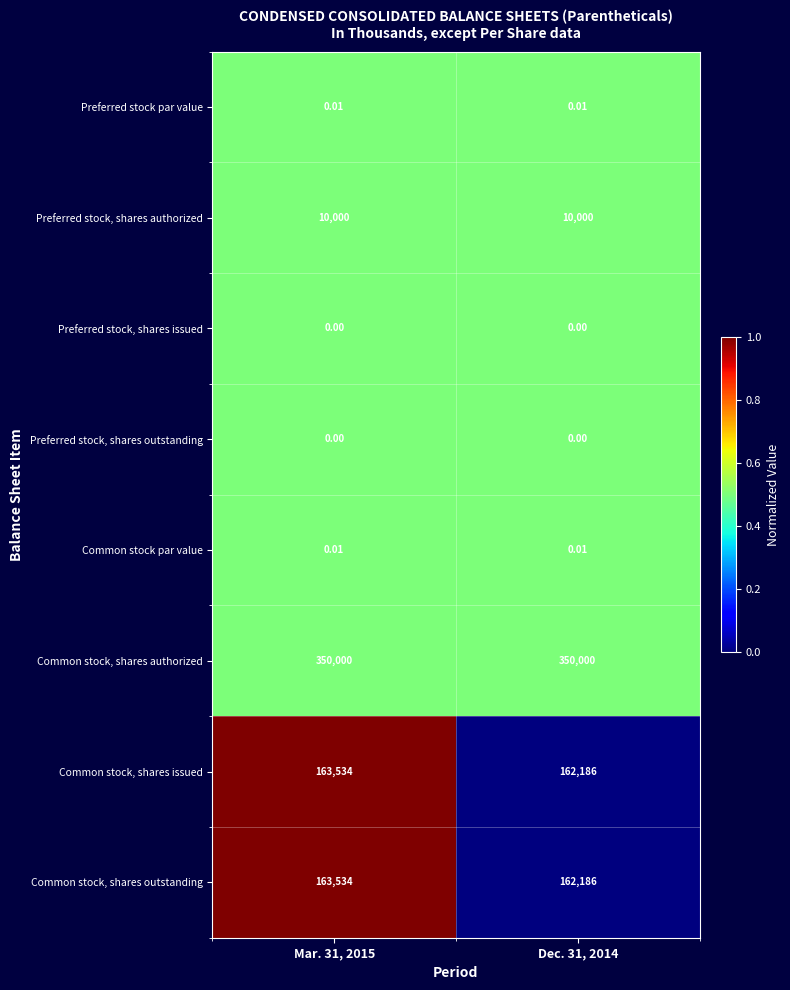

What is the total value across all series at Mar. 31, 2015?

687068.0